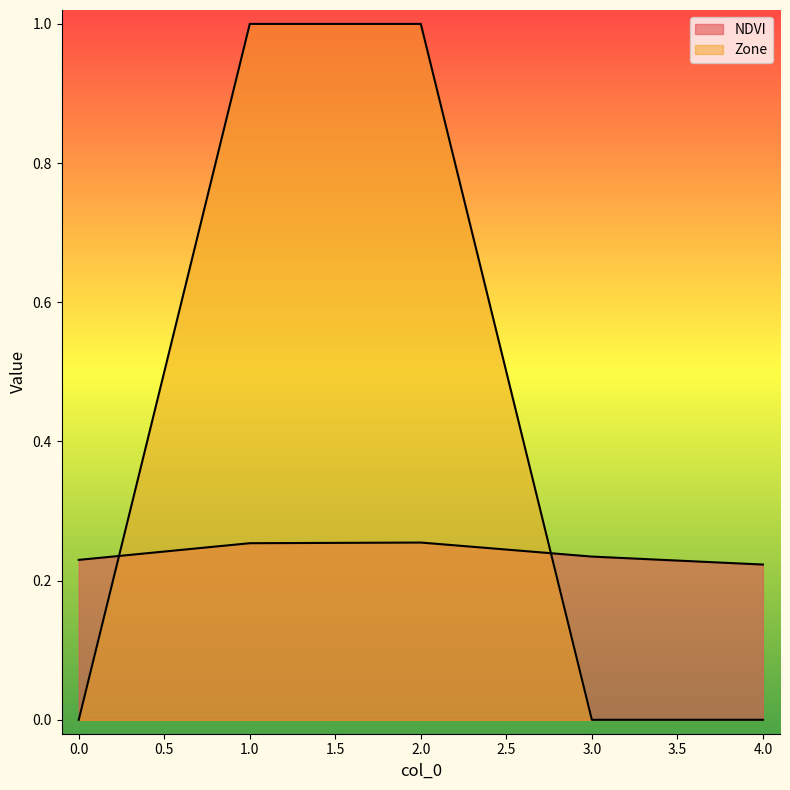

Reading right to left, transcribe all the data shown in this chart.

NDVI: 0.2	0.2	0.3	0.3	0.2
Zone: 0.0	0.0	1.0	1.0	0.0